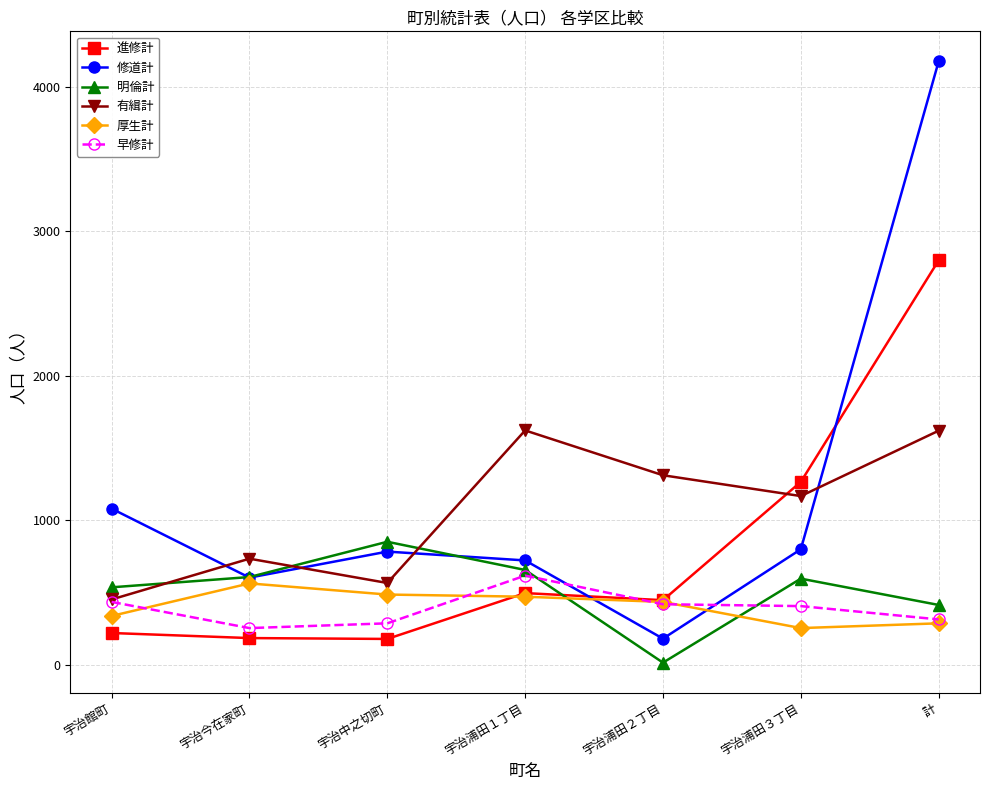

After their last crossing, which series has the higher values: 有緝計 or 修道計?

修道計